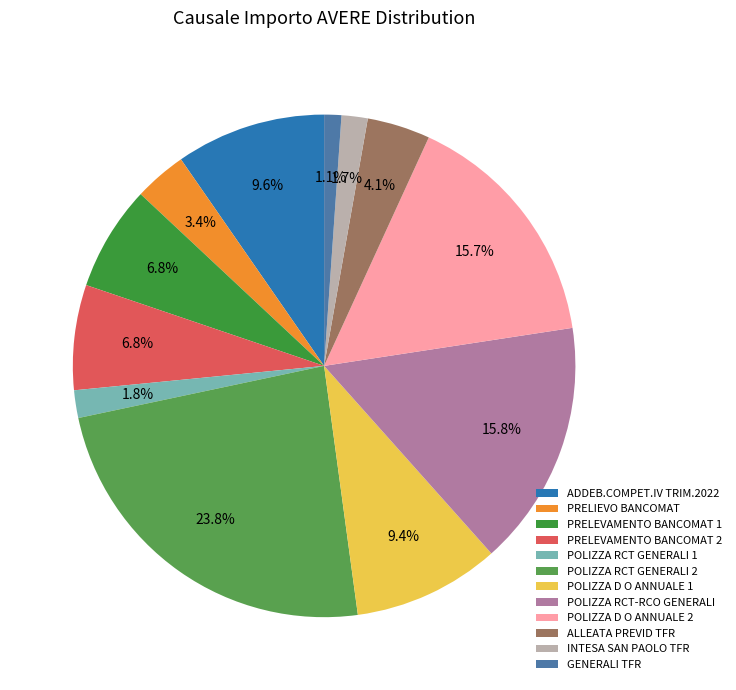

How many segments does this pie chart have?

12